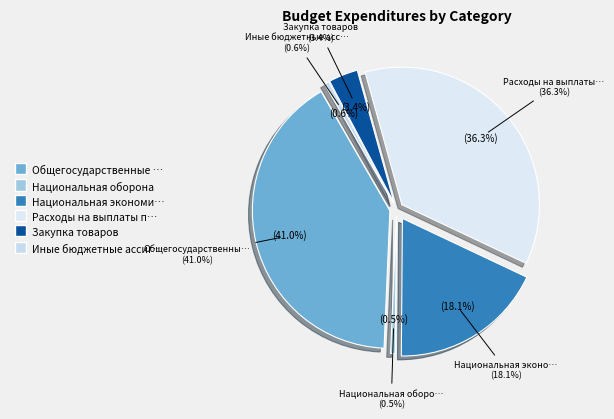

What is the largest slice in the pie chart?

Общегосударственные вопросы